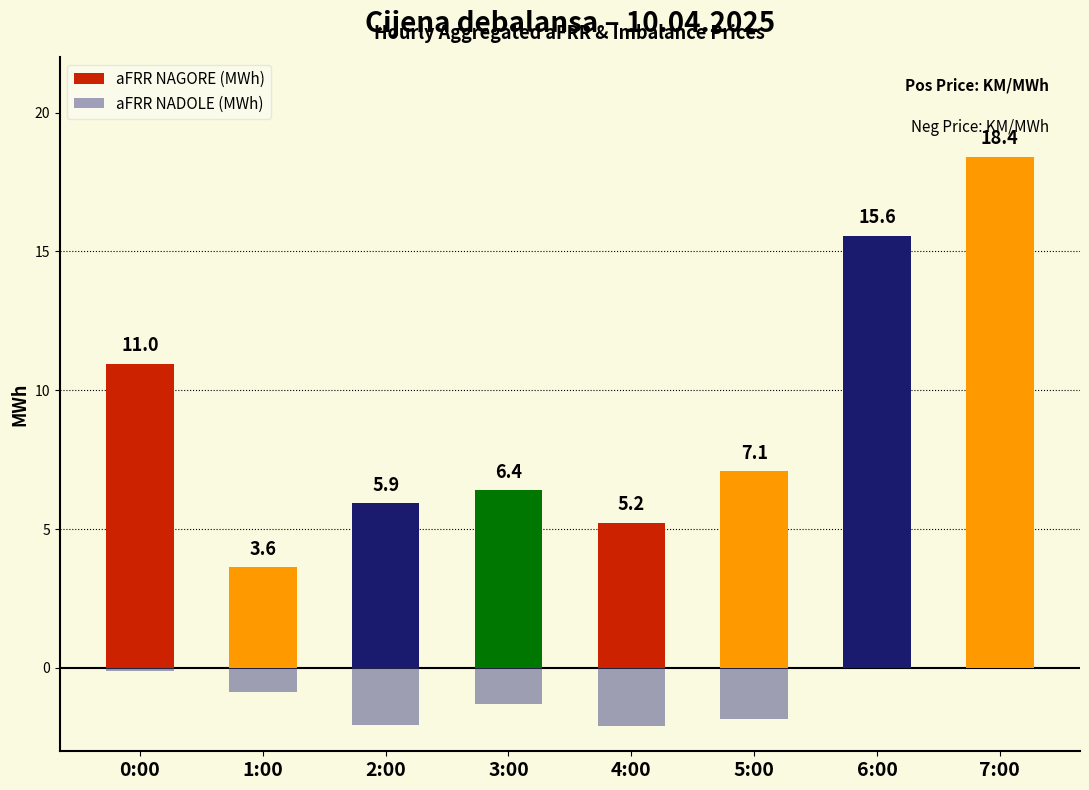

The value of aFRR NAGORE (MWh) at 1:00 is 3.6. True or false?

True